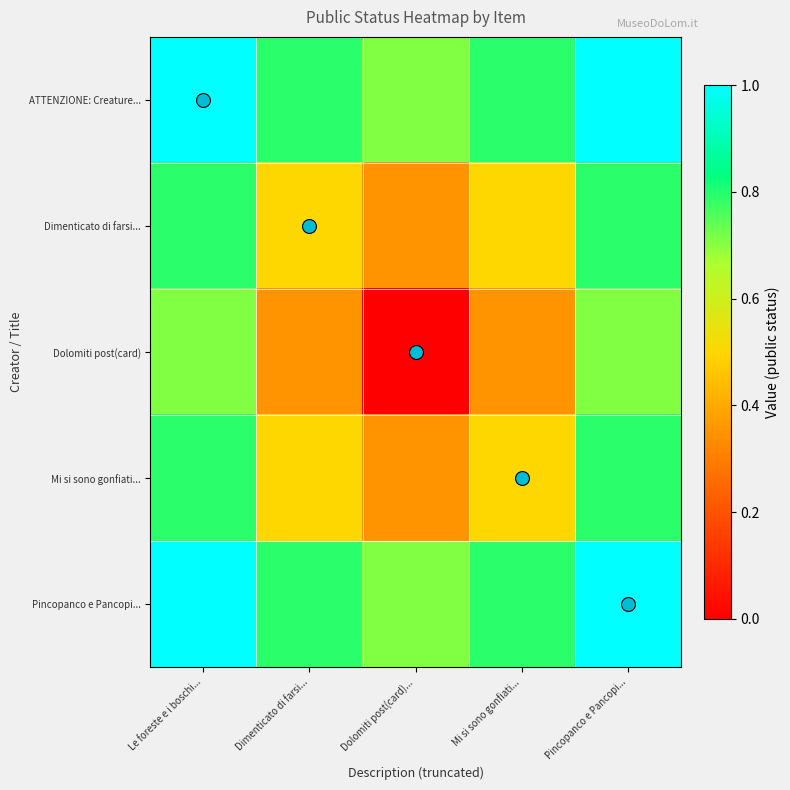

Rank the series by their maximum value, from lowest to highest.

Dolomiti post(card), Dimenticato di farsi..., Mi si sono gonfiati..., ATTENZIONE: Creature..., Pincopanco e Pancopi...